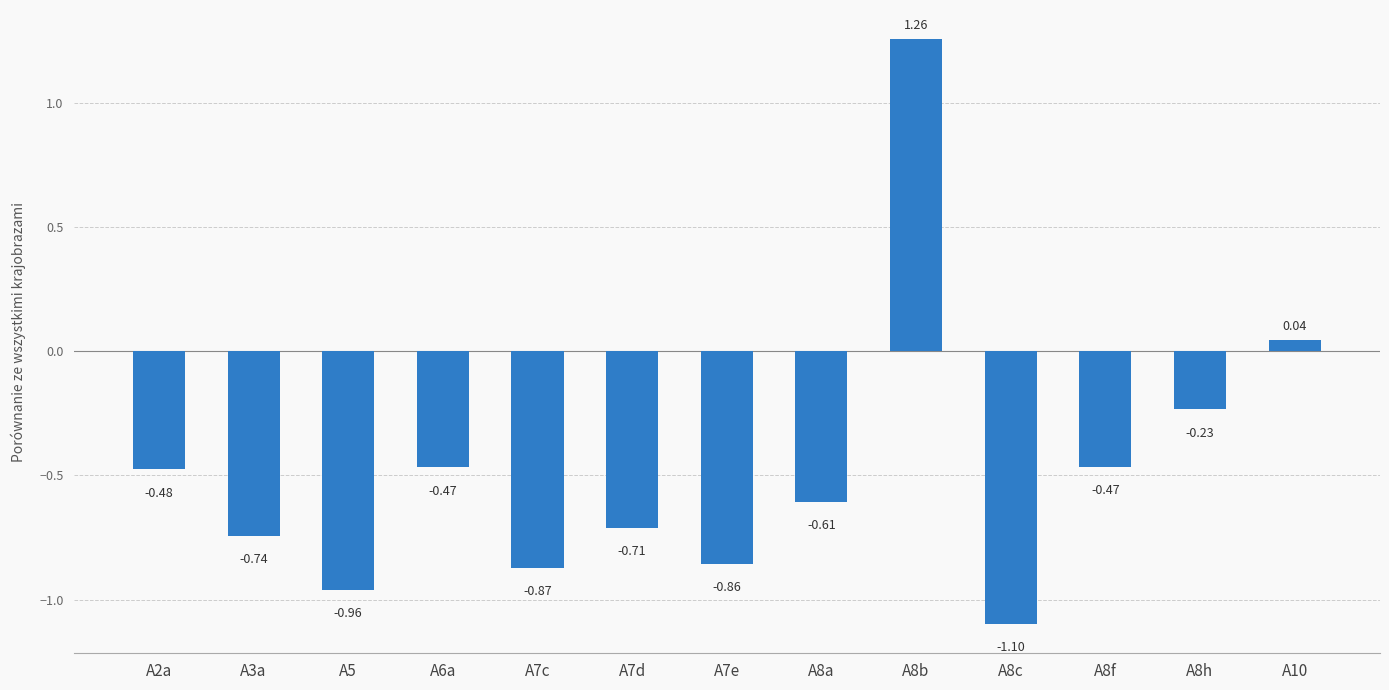

Between A8c and A6a, which is larger?

A6a